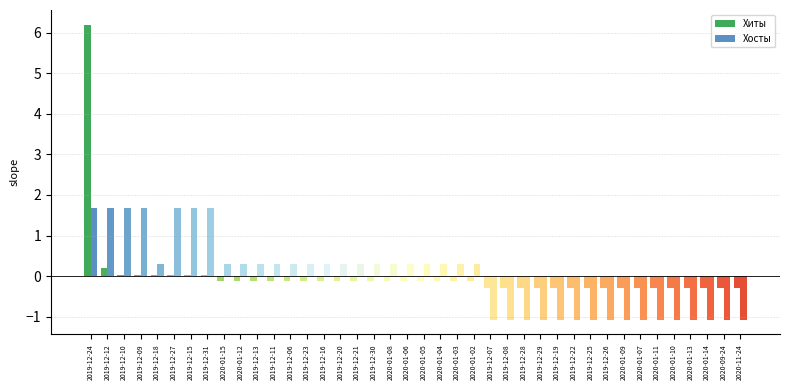

Are the bars grouped side by side (vs. stacked)?

Yes